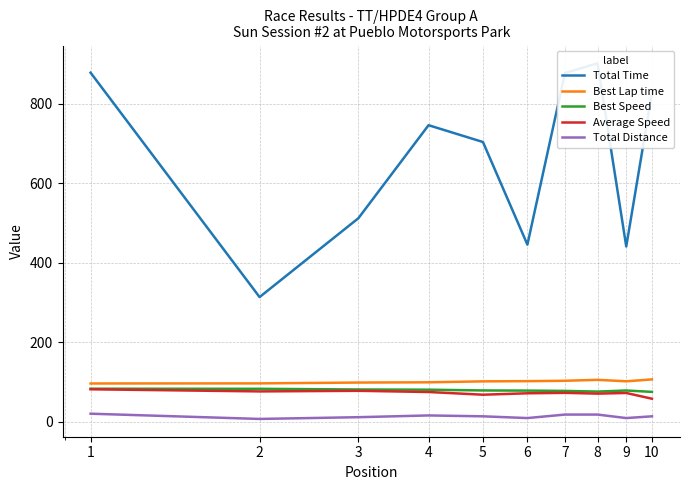

Reading left to right, extract all data points from this chart.

Total Time: 877.8	313.2	511.7	745.6	703.3	445.2	876.9	901.3	440.5	826.4
Best Lap time: 95.8	96.1	98.2	98.8	101.2	101.7	102.6	105.0	101.3	106.1
Best Speed: 82.7	82.4	80.7	80.2	78.3	77.9	77.2	75.4	78.2	74.7
Average Speed: 81.2	75.9	77.4	74.4	67.6	71.2	72.3	70.3	71.9	57.5
Total Distance: 19.8	6.6	11.0	15.4	13.2	8.8	17.6	17.6	8.8	13.2